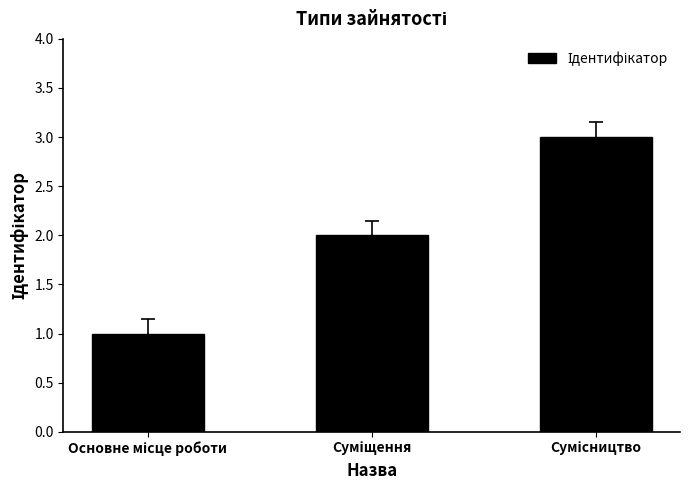

What is the sum of all values?

6